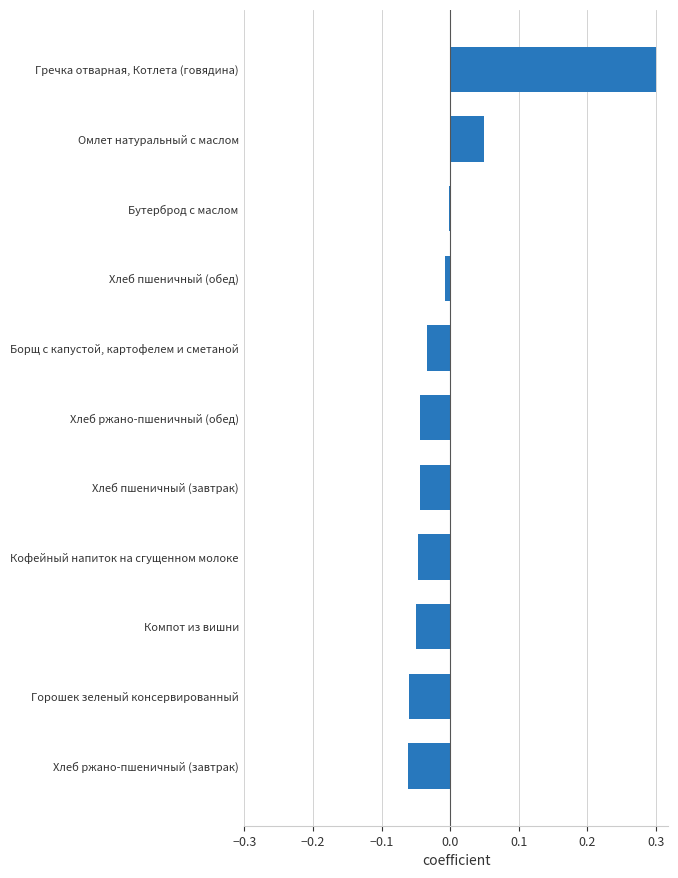

At which label is the value closest to 0?

Бутерброд с маслом